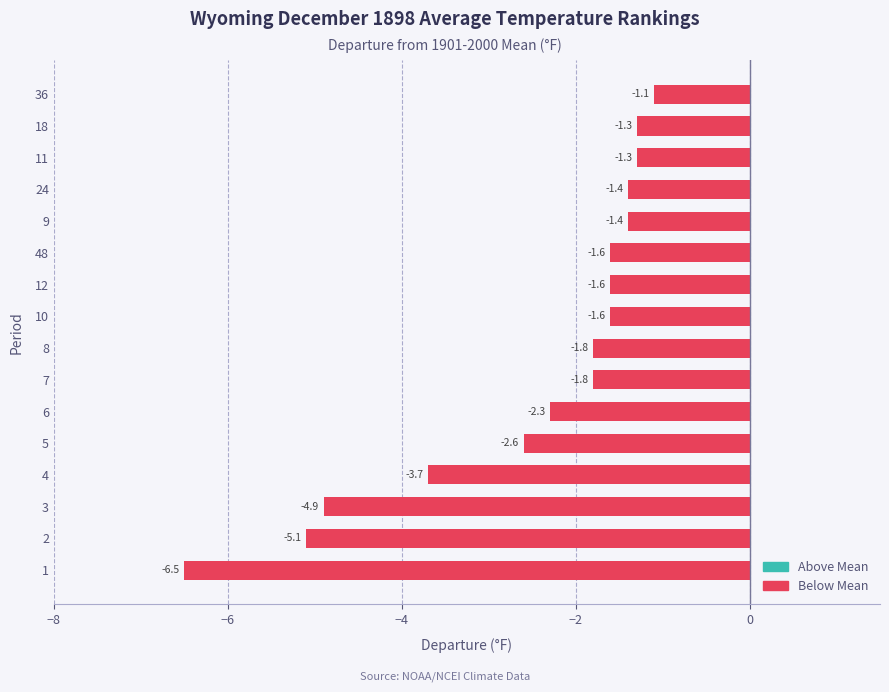

Reading top to bottom, extract all data points from this chart.

-1.1	-1.3	-1.3	-1.4	-1.4	-1.6	-1.6	-1.6	-1.8	-1.8	-2.3	-2.6	-3.7	-4.9	-5.1	-6.5